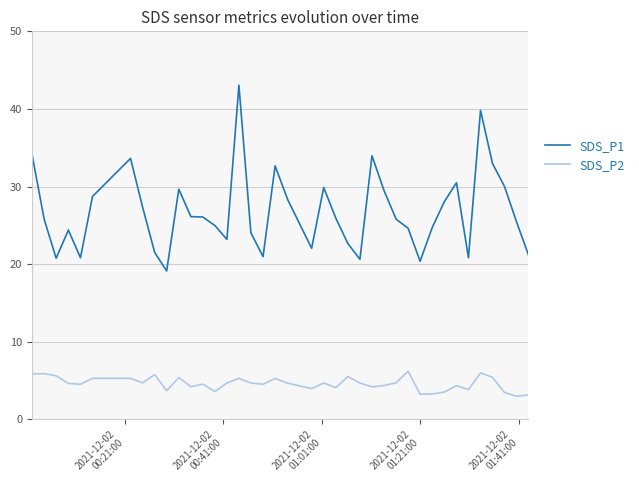

True or false: SDS_P1 and SDS_P2 cross at least once.

False